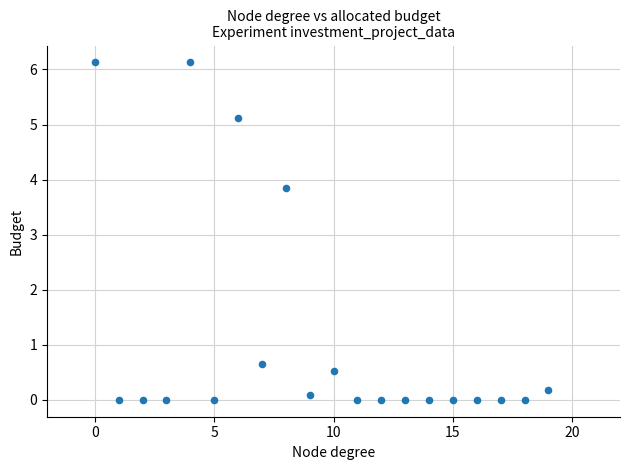

What is the range of Y values (max minus min)?

6.1